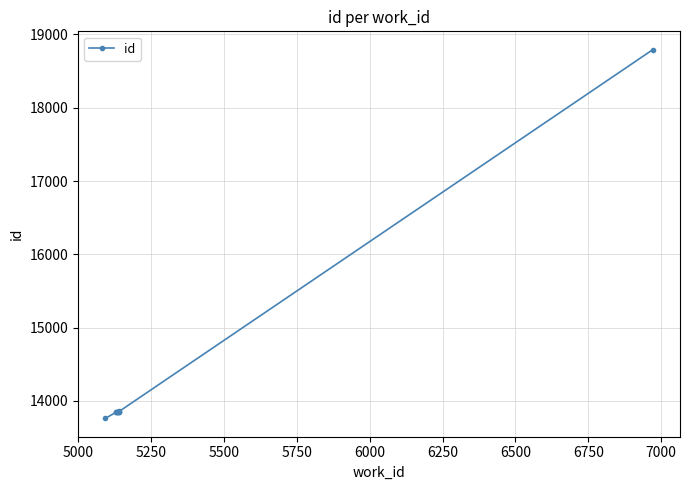

How many series are shown in this chart?

1